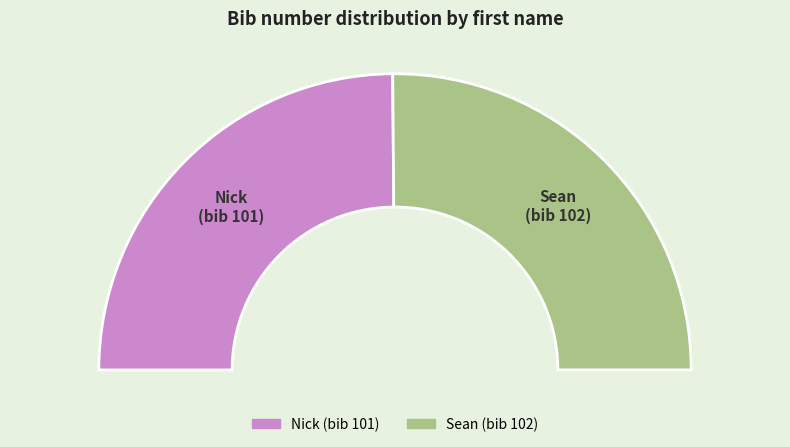

To the nearest percent, what is the combined percentage of Sean and Nick?

100%